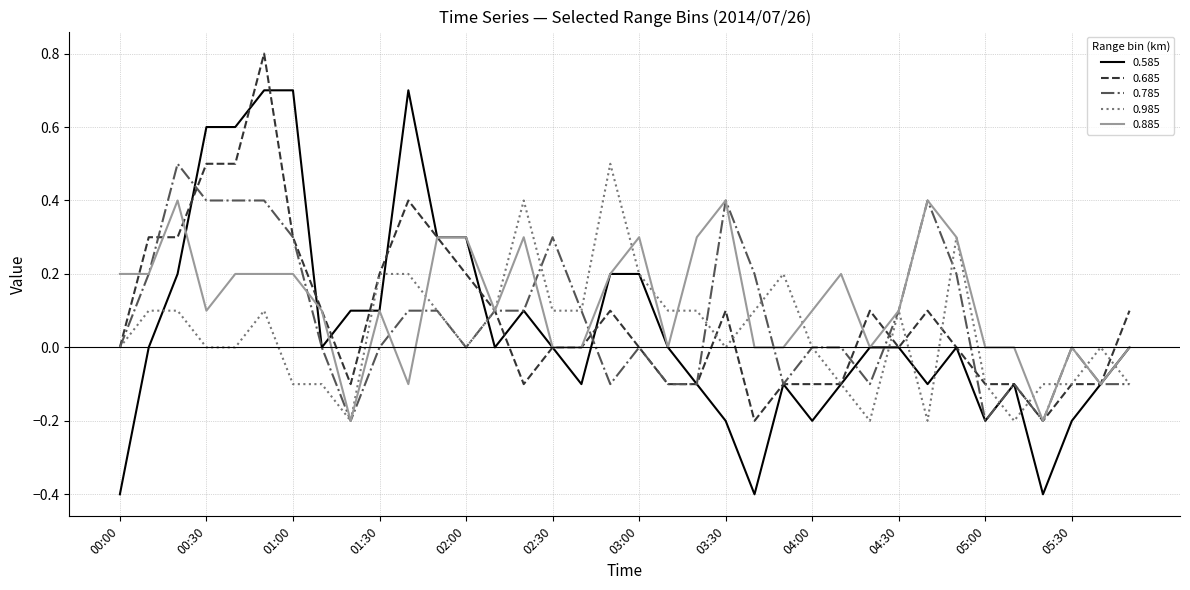

What is the maximum value for 0.685?

0.8